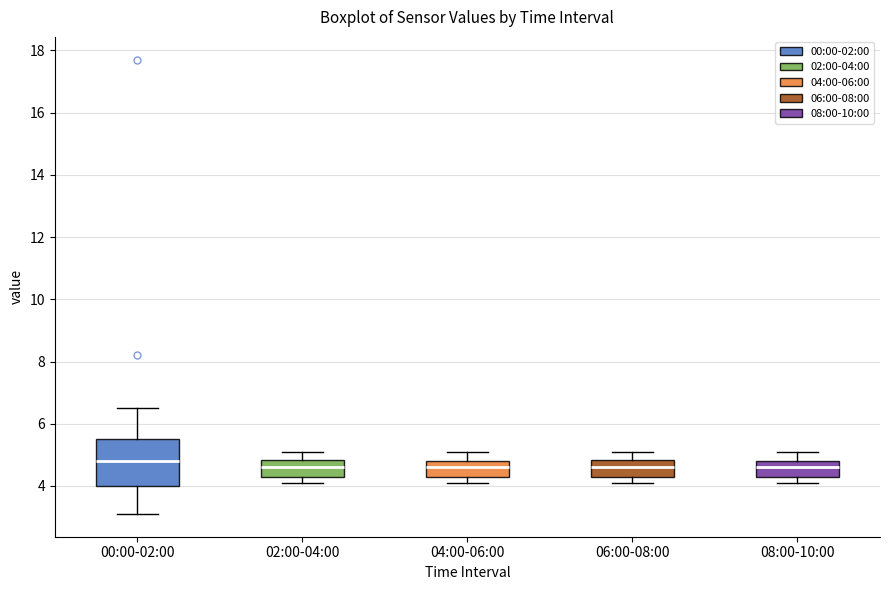

Which box is the tallest, from its lower edge to its upper edge?

00:00-02:00